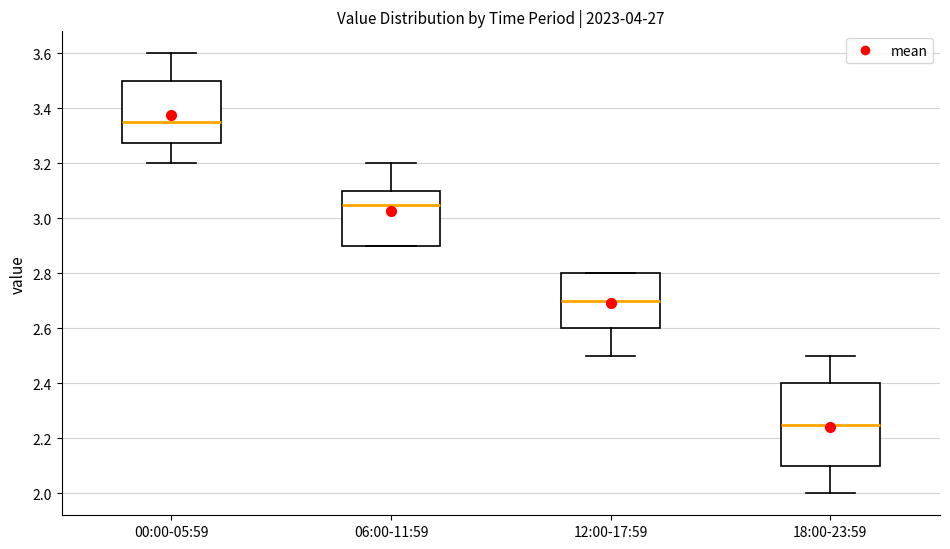

Reading left to right, read every box against the y-axis: the position of its median line, the range the box covers, and the ends of its whiskers. The values are not printed on the chart, so give them approximately, as read against the axis.

00:00-05:59: median 3.36, box 3.28 to 3.50, whiskers 3.20 to 3.60
06:00-11:59: median 3.06, box 2.90 to 3.10, whiskers 2.90 to 3.20
12:00-17:59: median 2.70, box 2.60 to 2.80, whiskers 2.50 to 2.80
18:00-23:59: median 2.26, box 2.10 to 2.40, whiskers 2.00 to 2.50